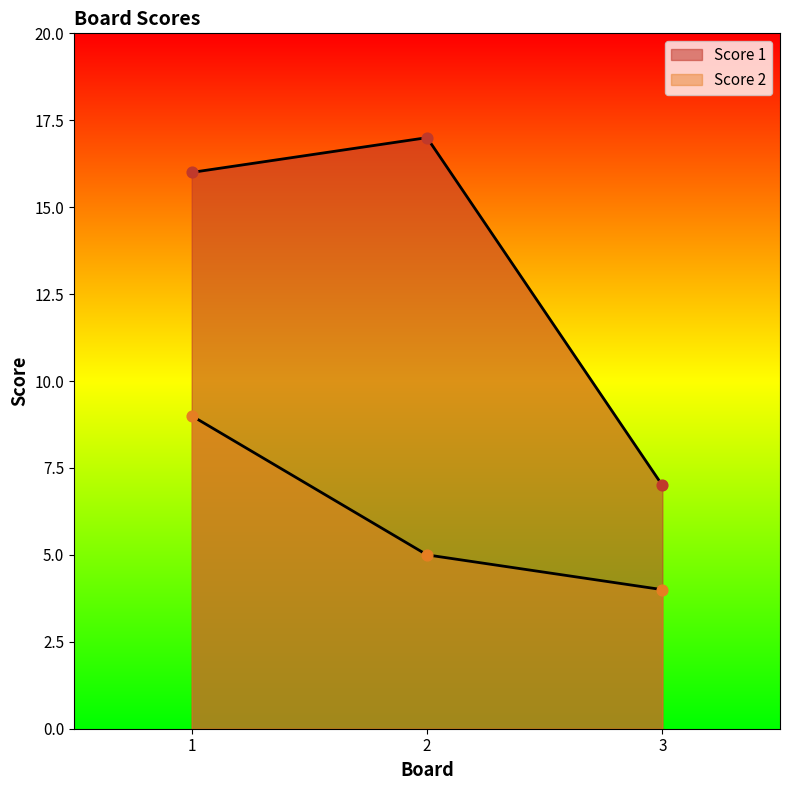

Is the value of Score 1 at 3 greater than the value of Score 2 at 2?

Yes